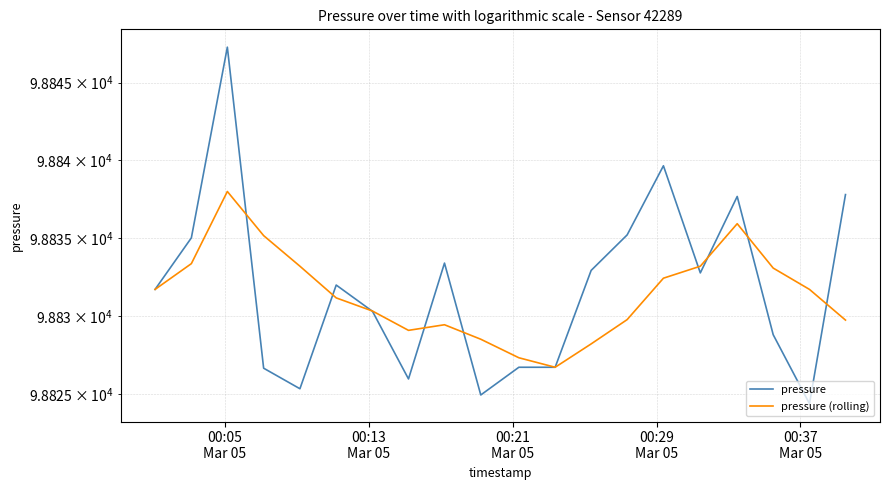

List the series in order of their peak value, lowest first.

pressure (rolling), pressure